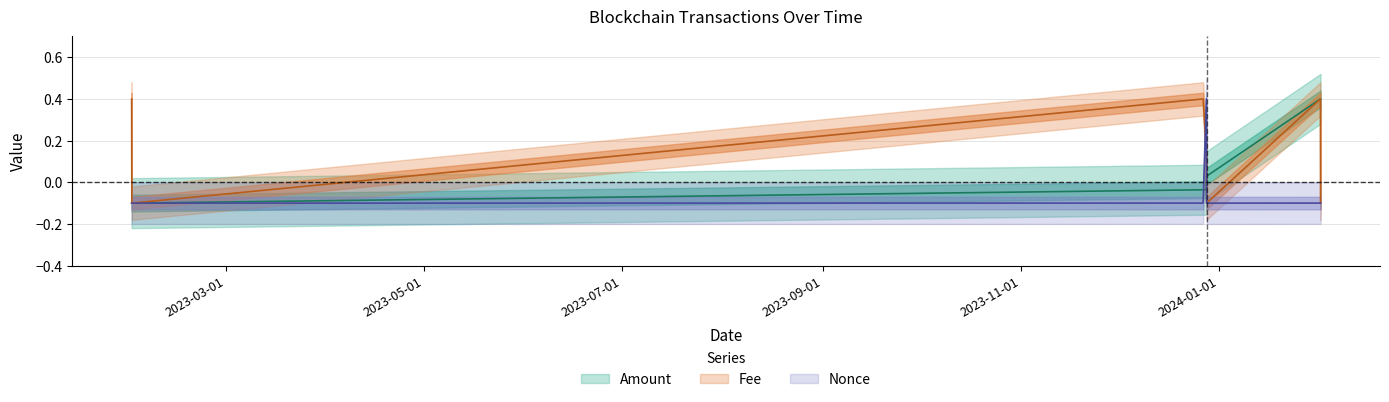

What are all the series names shown in the legend?

Amount, Fee, Nonce